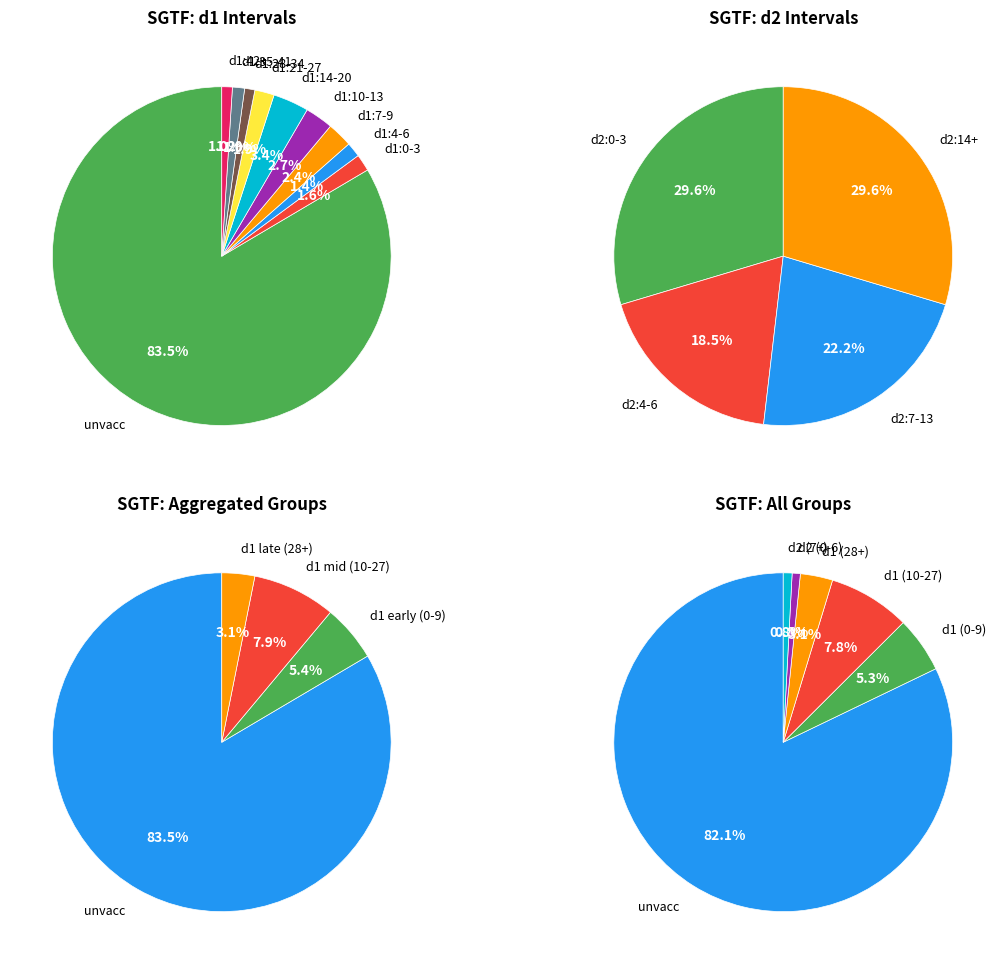

Does unvacc account for over 50% of the chart?

Yes